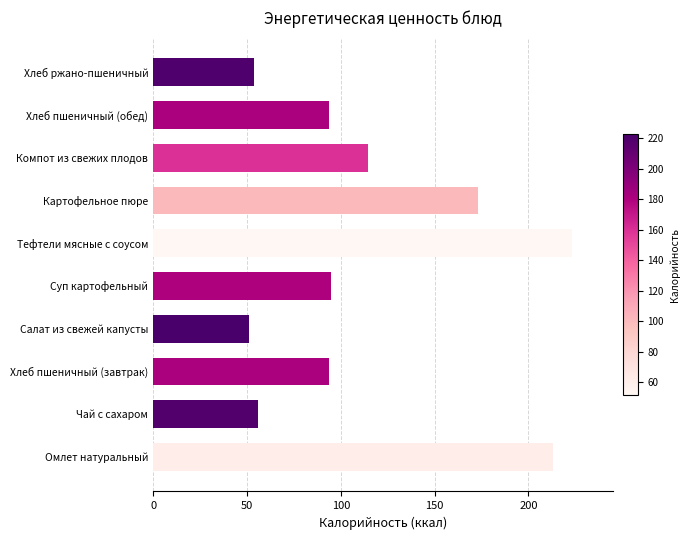

What is the difference between the values at Суп картофельный and Хлеб ржано-пшеничный?

40.6